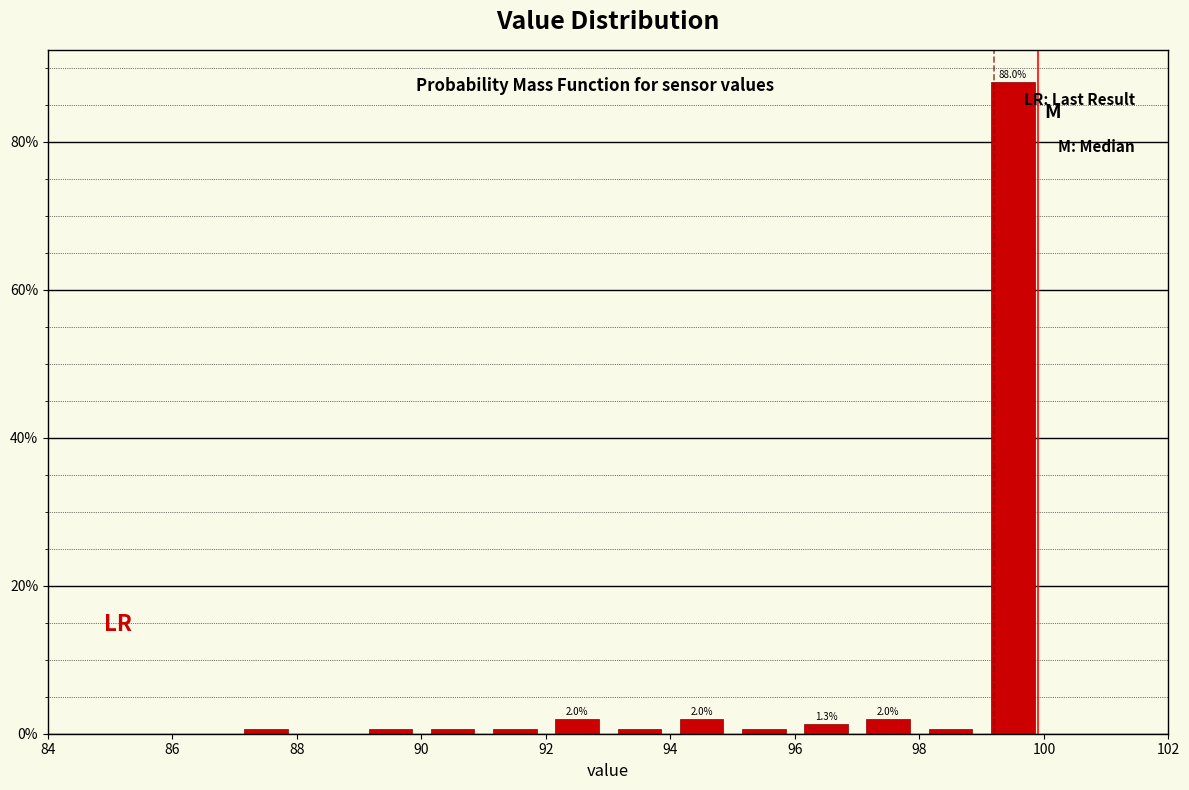

Which range on the x-axis has the tallest bar?

99 to 100